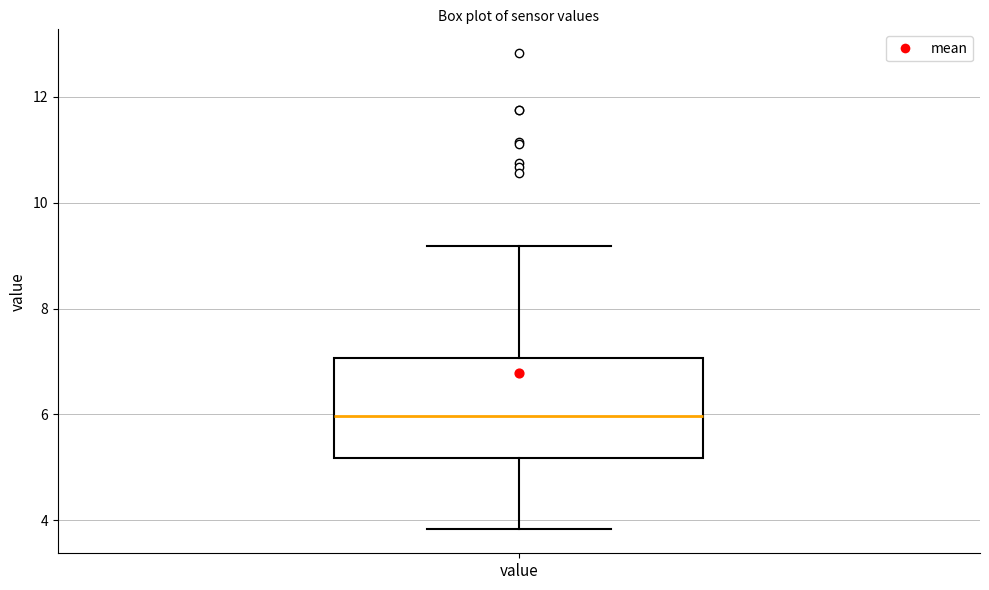

Where is the lower edge of the box for value on the y-axis? The values are not printed on the chart, so give them approximately, as read against the axis.

5.2